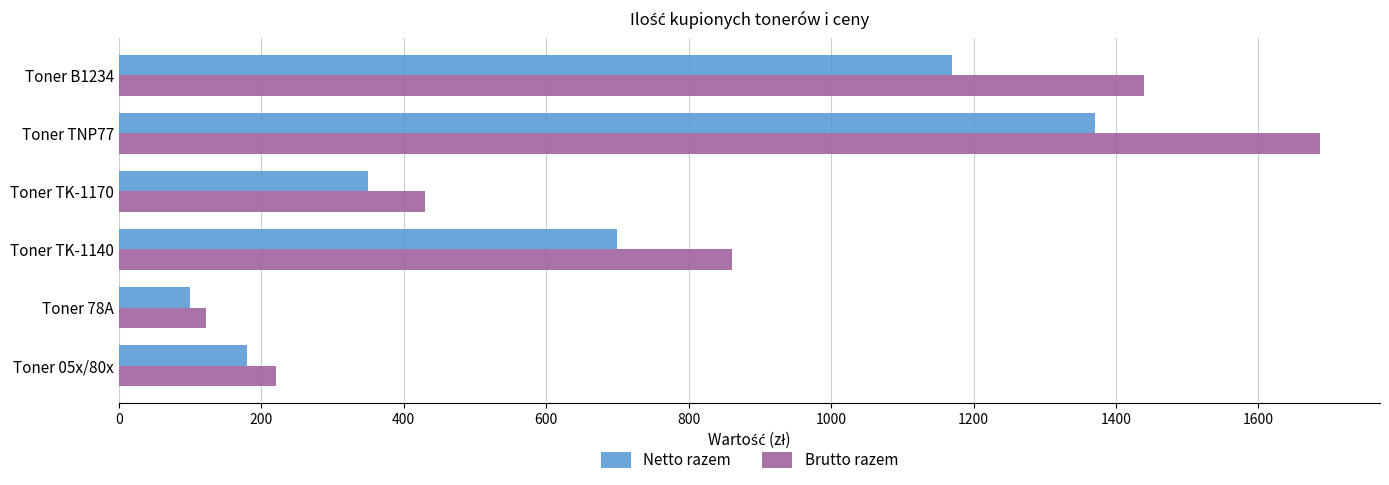

List the labels in order of Brutto razem value, largest first.

Toner TNP77, Toner B1234, Toner TK-1140, Toner TK-1170, Toner 05x/80x, Toner 78A